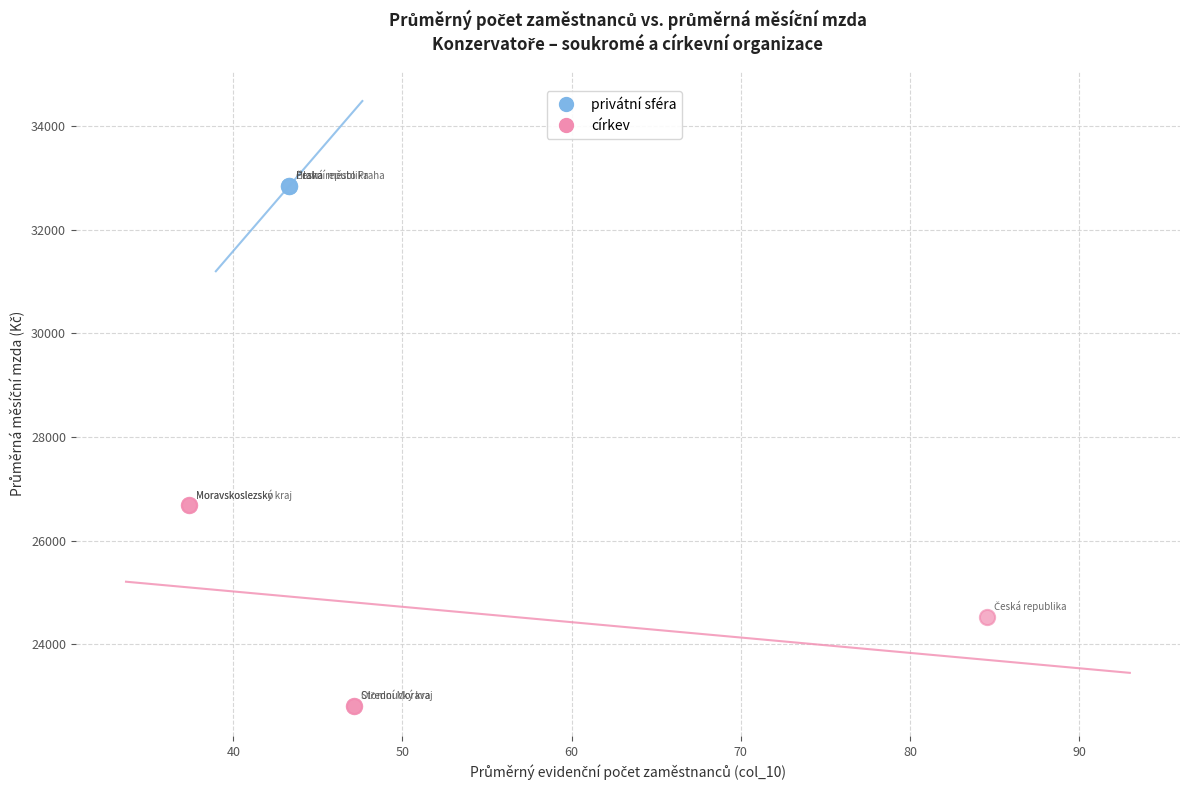

Which series contains the lowest Y value?

církev